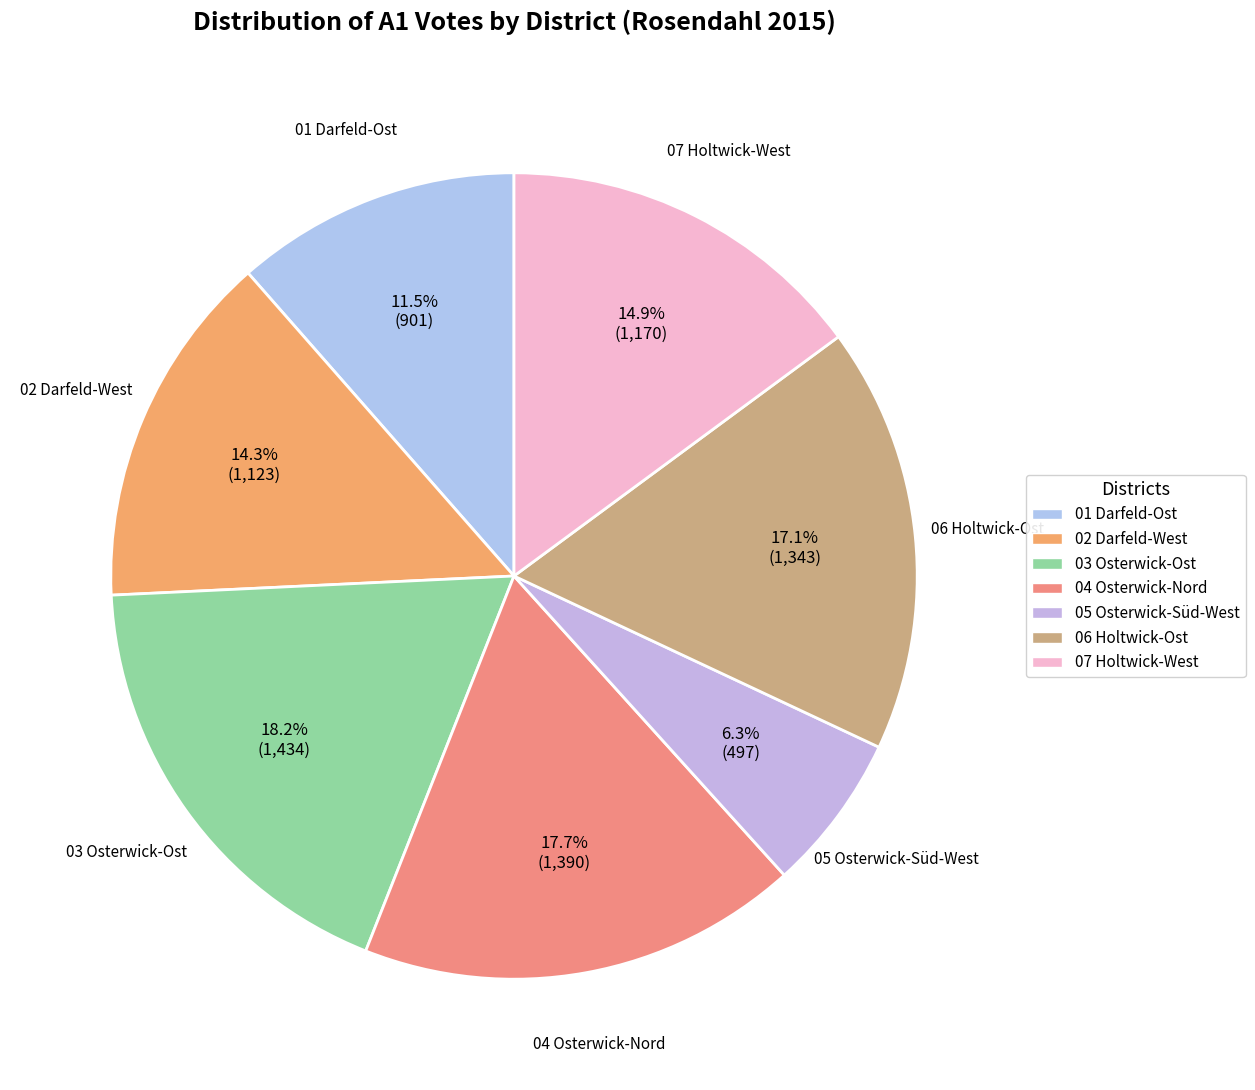

Is 06 Holtwick-Ost the majority of the pie?

No